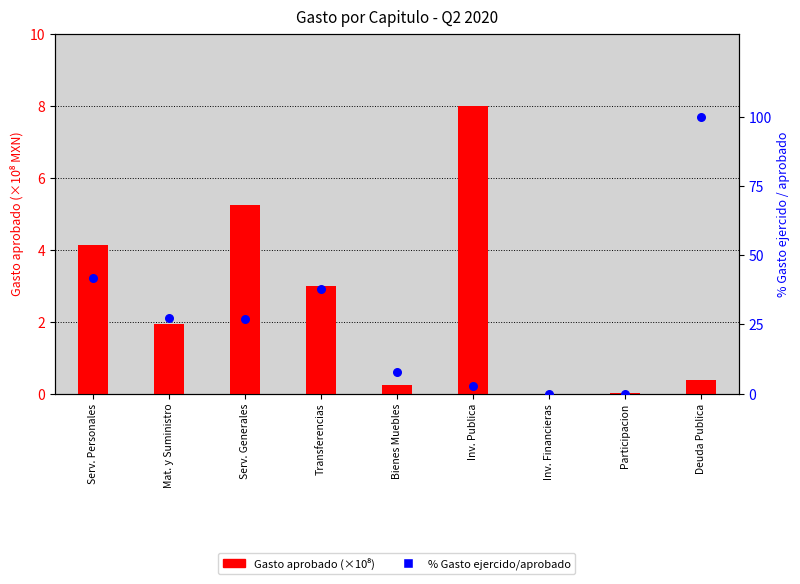

What is the change in value from Transferencias to Inv. Financieras?

-37.7